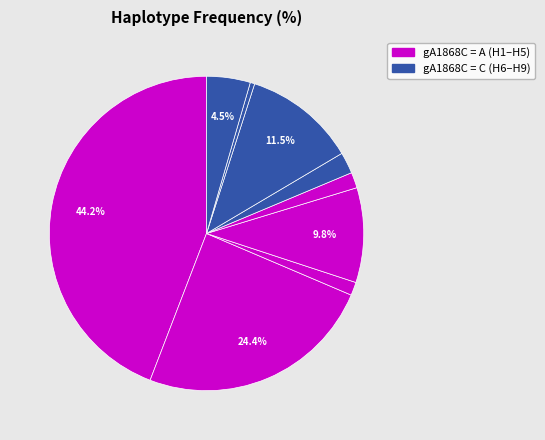

Is there a majority slice in this chart?

No